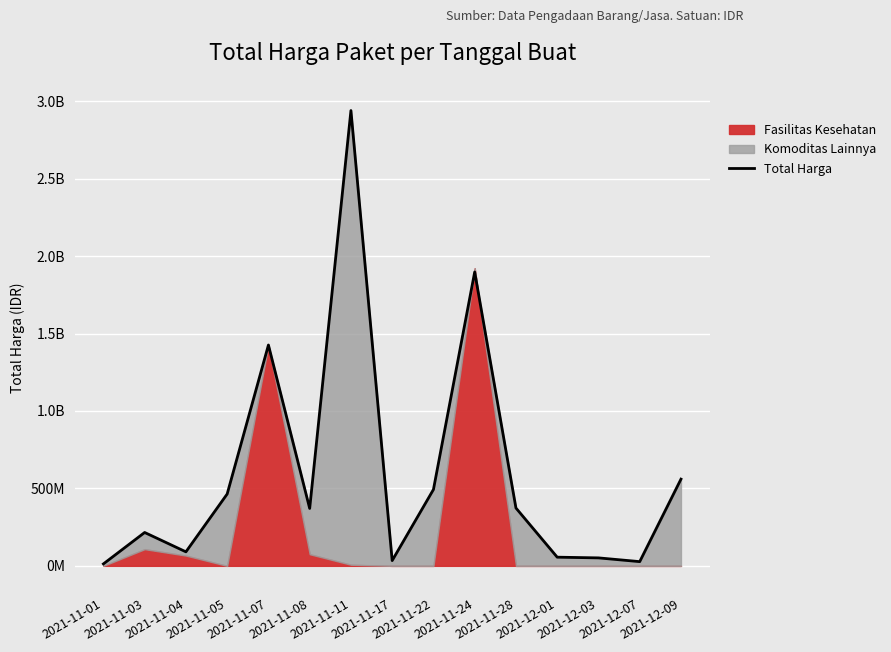

What position from the left is 2021-12-07?

14